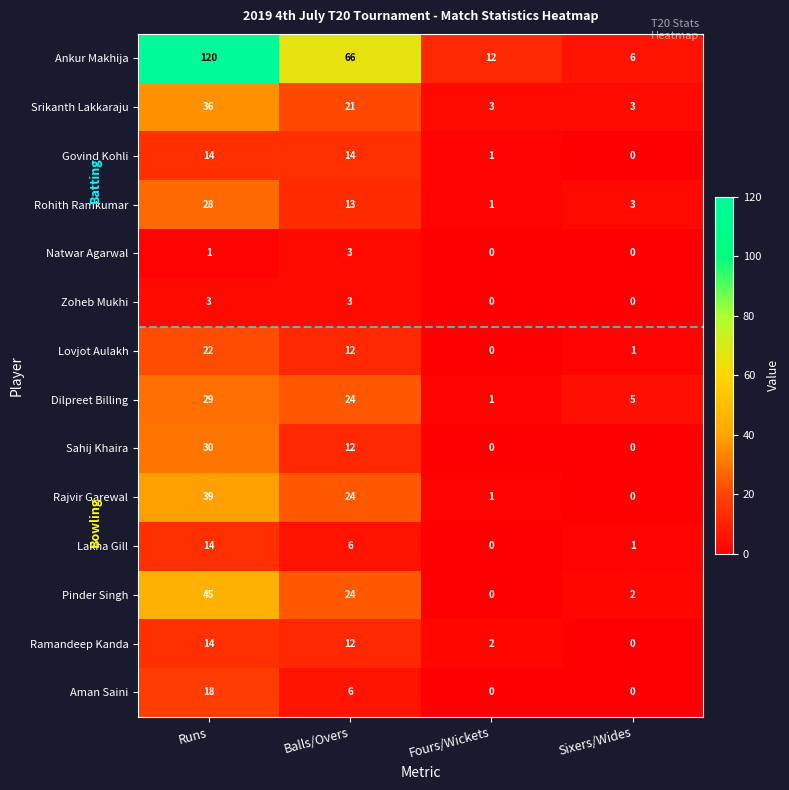

Which category has the highest value across all series?

Runs